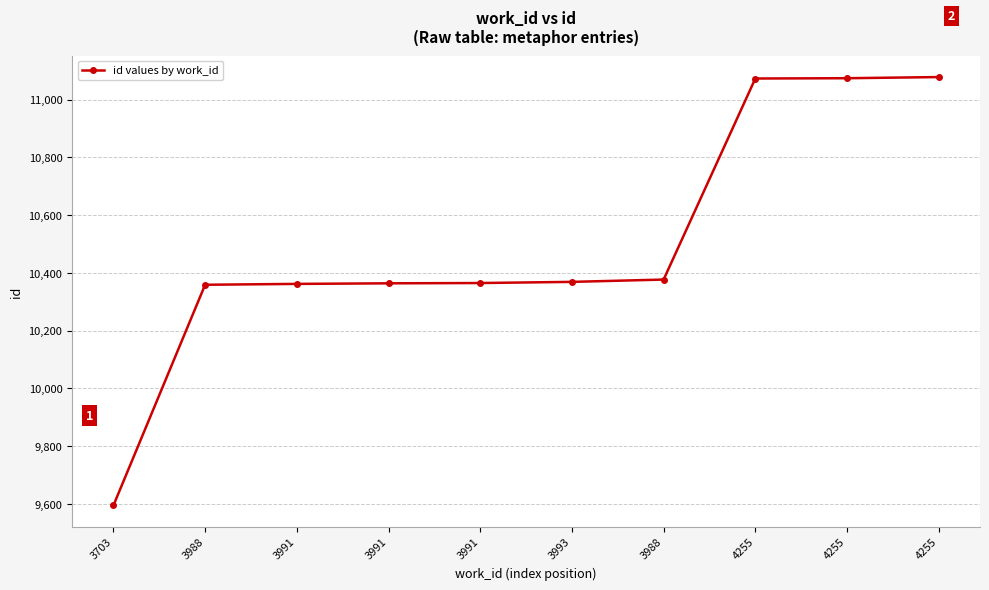

Reading left to right, list all the values displayed in this chart.

9595	10359	10362	10364	10365	10369	10377	11073	11074	11078